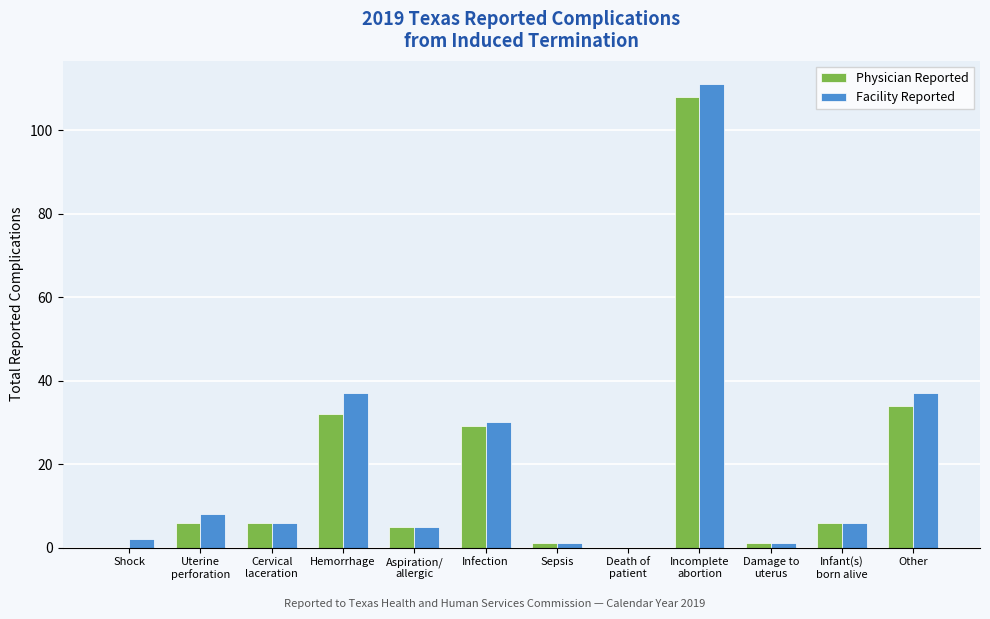

Reading left to right, extract all data points from this chart.

Physician Reported: Shock=0	Uterine
perforation=6	Cervical
laceration=6	Hemorrhage=32	Aspiration/
allergic=5	Infection=29	Sepsis=1	Death of
patient=0	Incomplete
abortion=108	Damage to
uterus=1	Infant(s)
born alive=6	Other=34
Facility Reported: Shock=2	Uterine
perforation=8	Cervical
laceration=6	Hemorrhage=37	Aspiration/
allergic=5	Infection=30	Sepsis=1	Death of
patient=0	Incomplete
abortion=111	Damage to
uterus=1	Infant(s)
born alive=6	Other=37